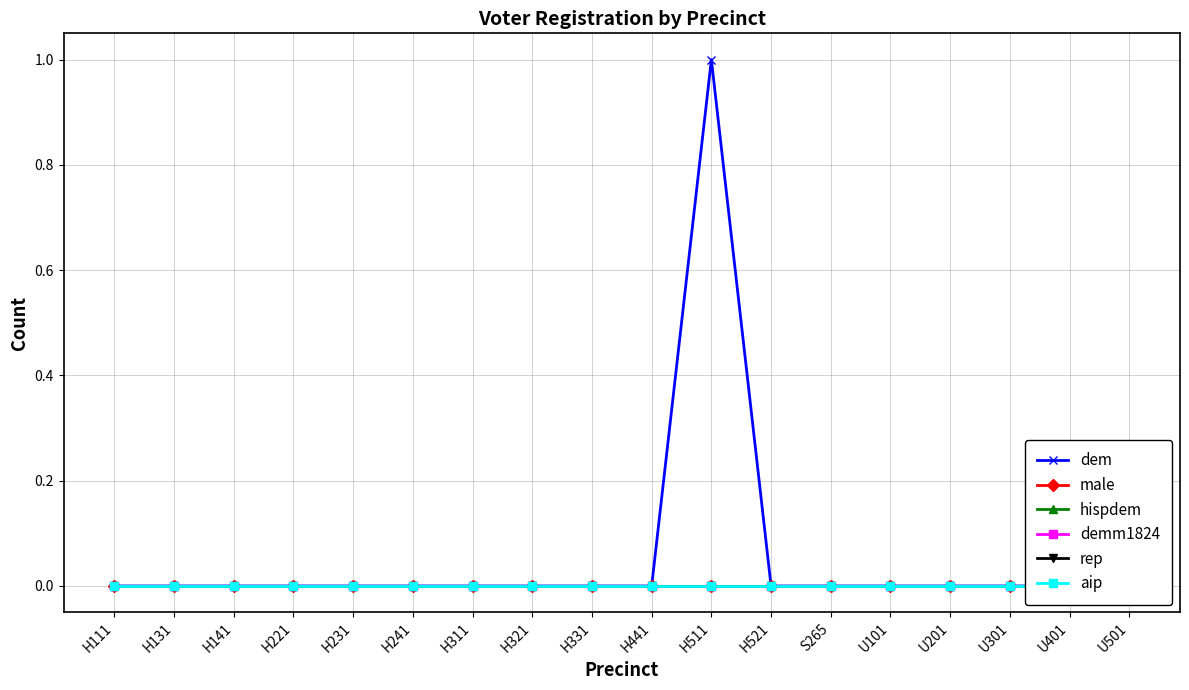

At which label does dem reach its peak?

H511